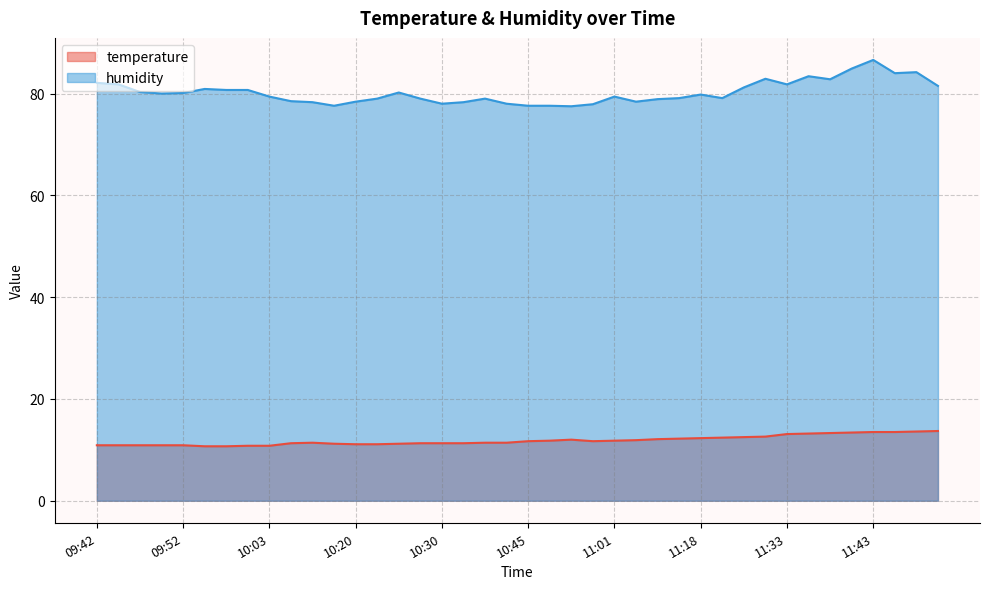

What is the average value of the temperature series?

11.8